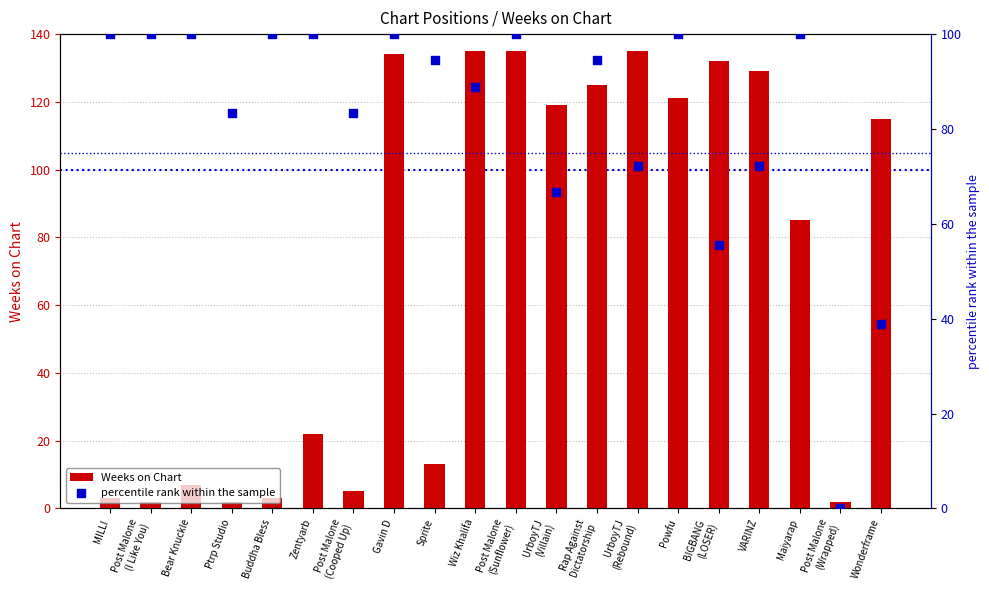

Which series has the widest spread of Y values?

Weeks on Chart